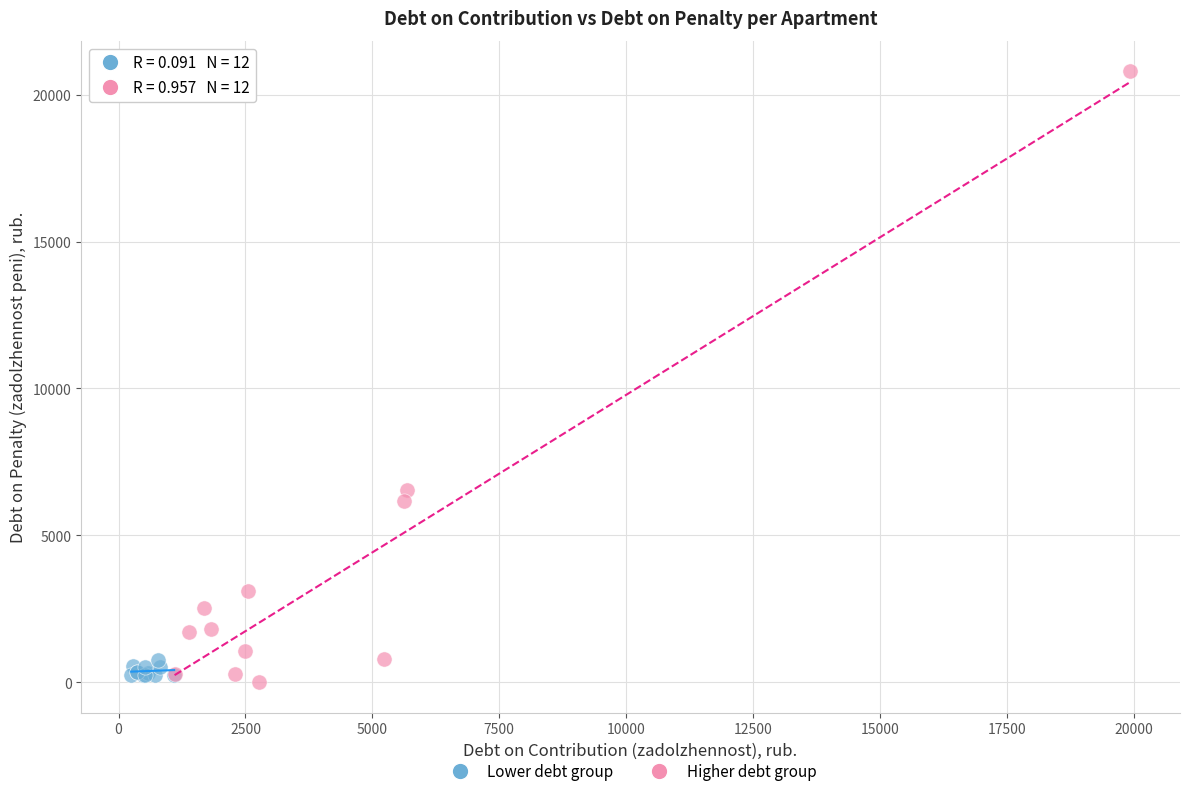

Which series has the widest spread of Y values?

Higher debt group